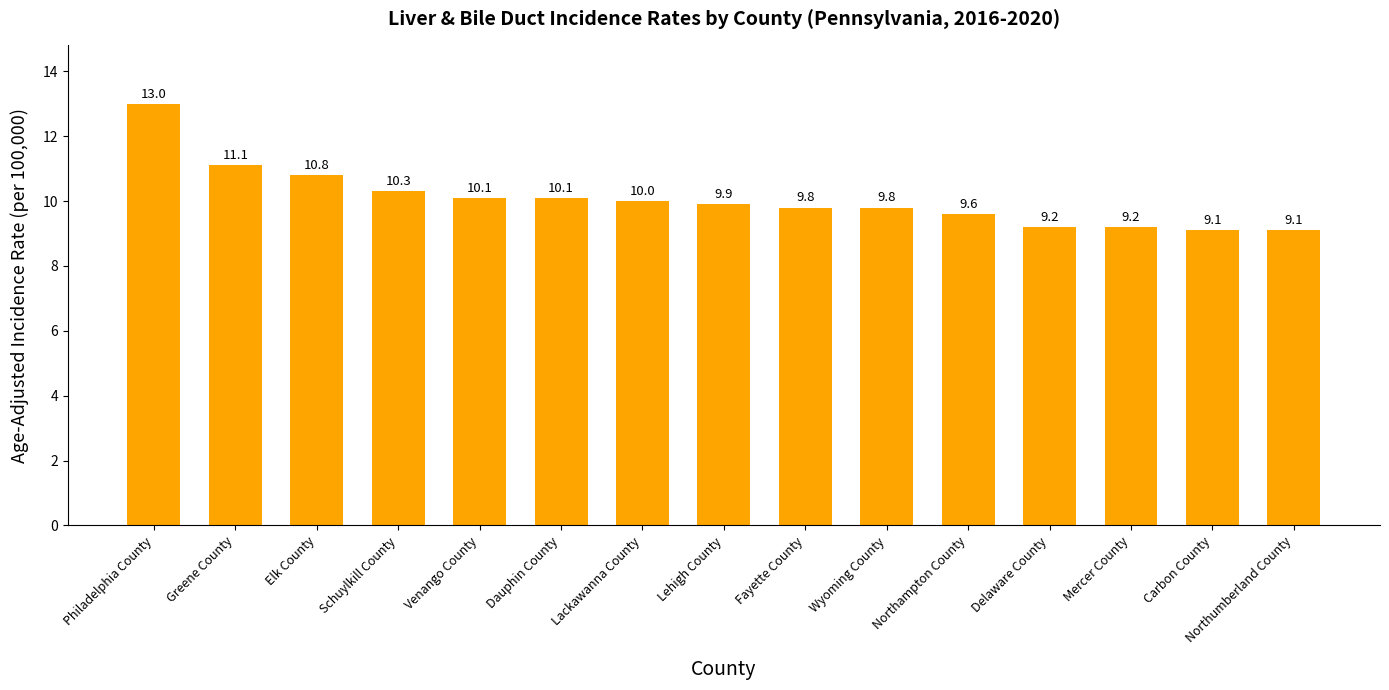

What position from the left is Greene County?

2